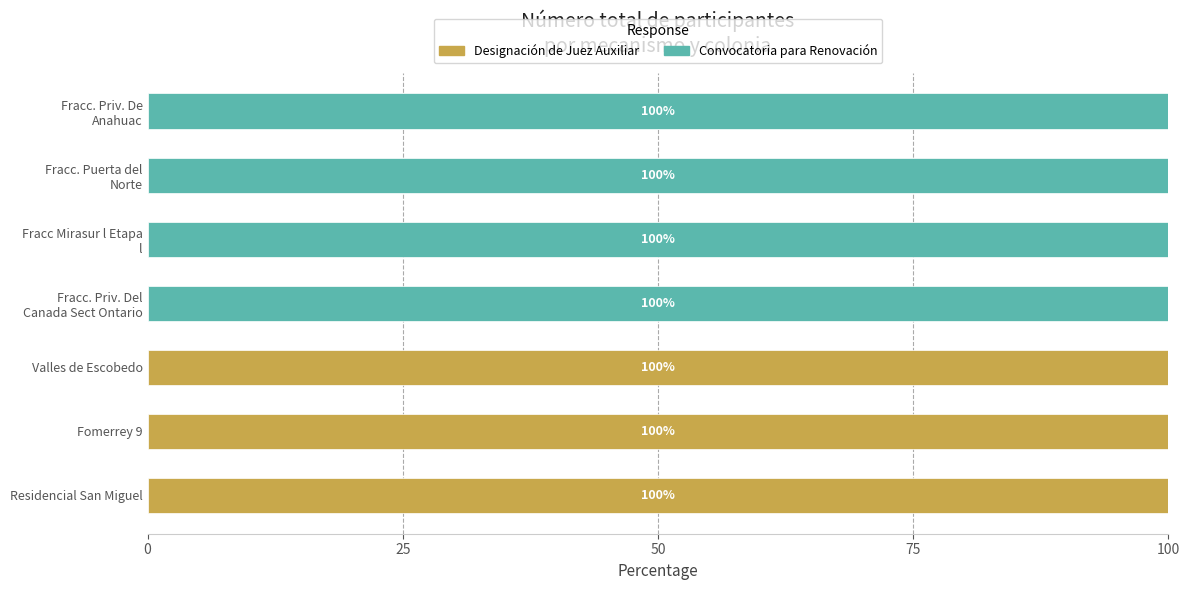

The value of Designación de Juez Auxiliar at Valles de Escobedo is 43. True or false?

False